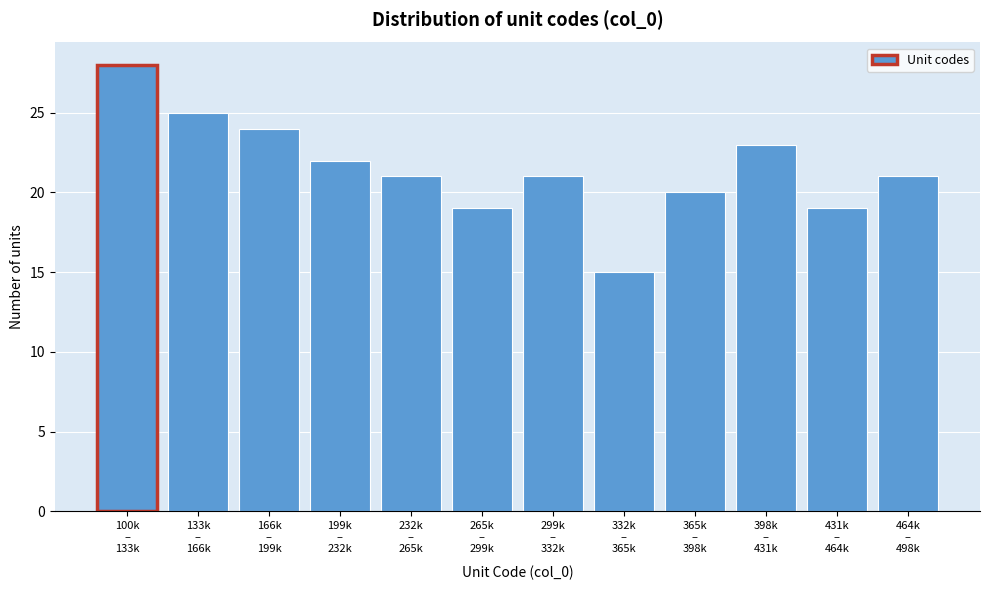

Reading right to left, what are all the values shown in this chart?

21	19	23	20	15	21	19	21	22	24	25	28